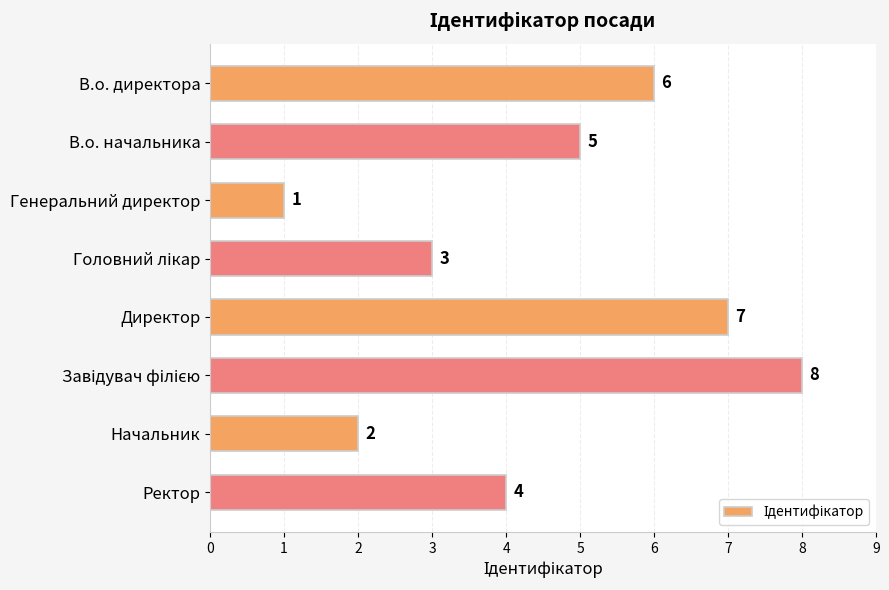

Count the number of categories in the chart.

8